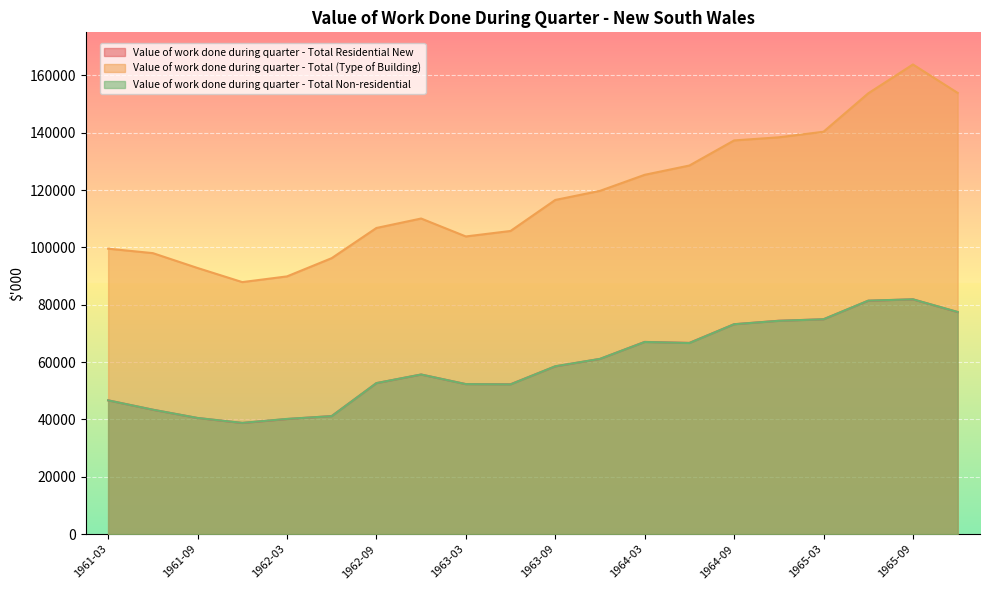

What is the label of the 1st point from the left?

1961-03